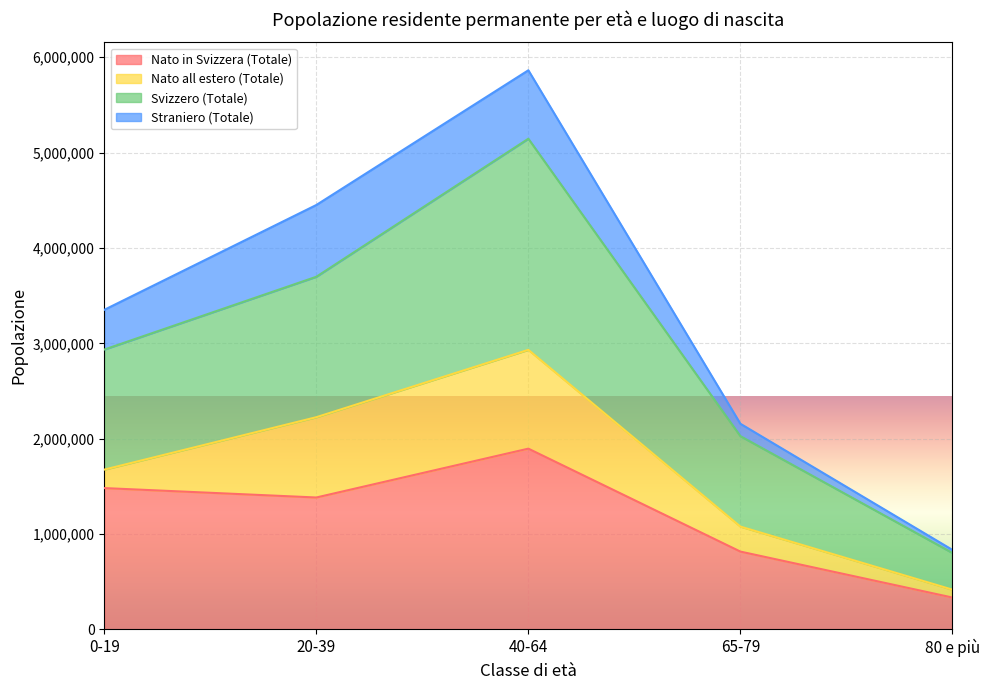

What is the total value across all series at 80 e più?

833734